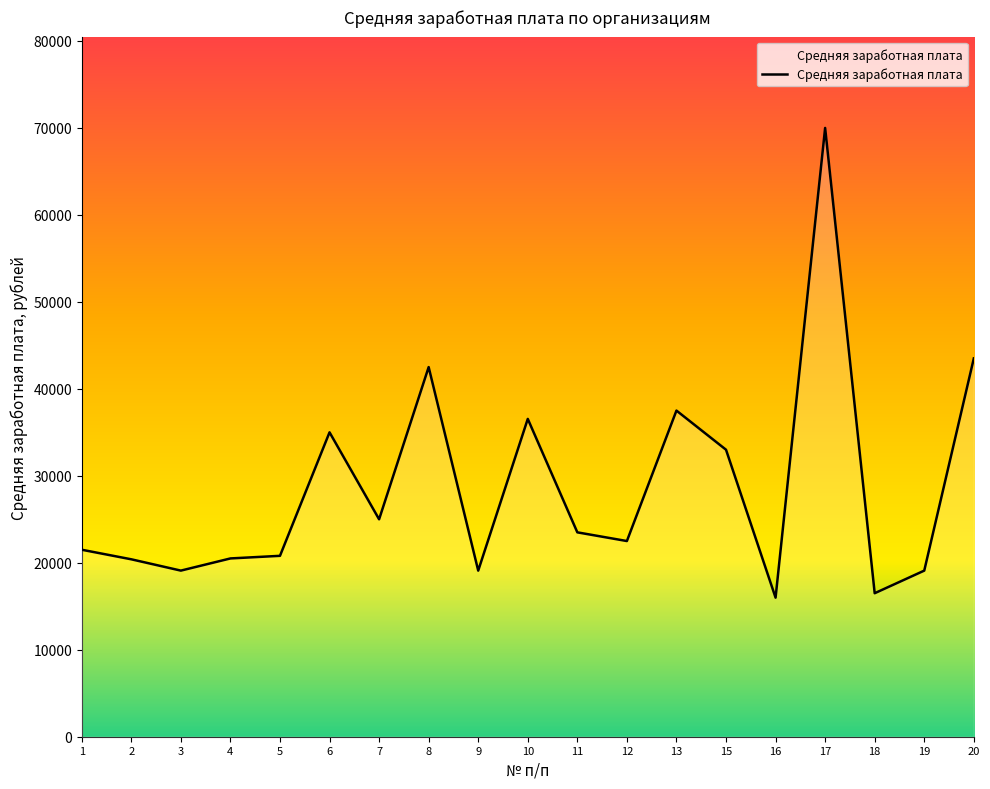

Which has a higher value, 17 or 15?

17